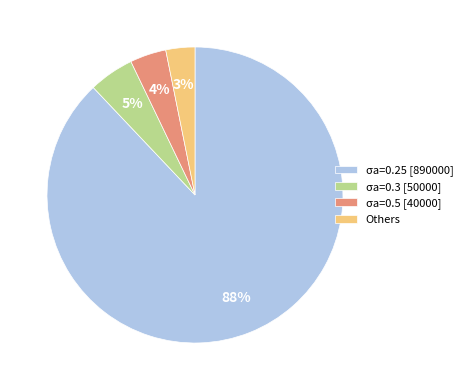

Count the number of slices in the pie.

4